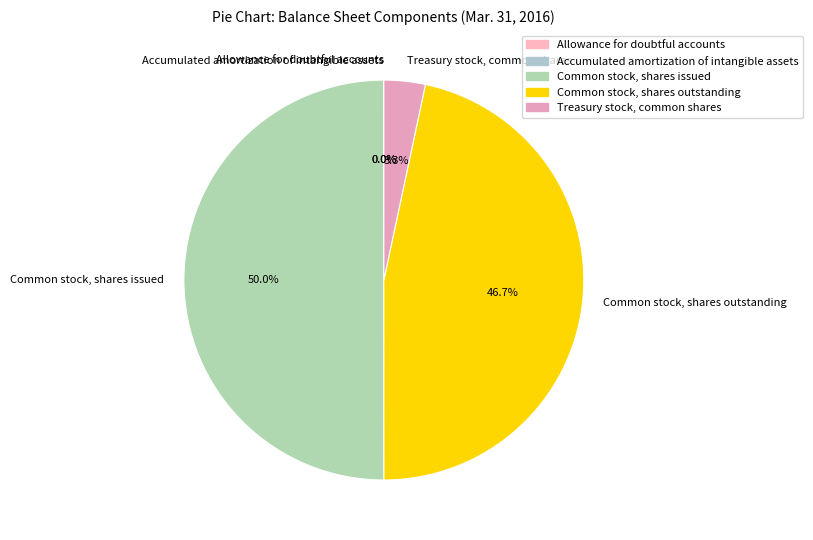

Does Common stock, shares outstanding account for over 50% of the chart?

No